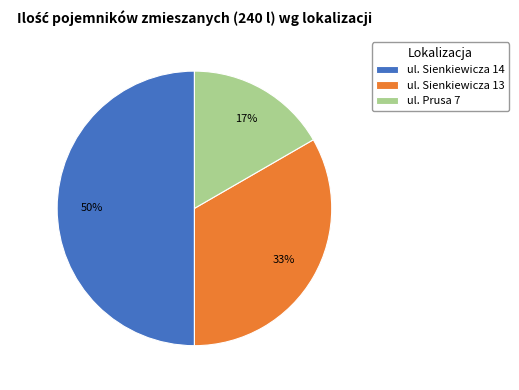

The ul. Sienkiewicza 13 slice represents 33% of the pie. True or false?

True